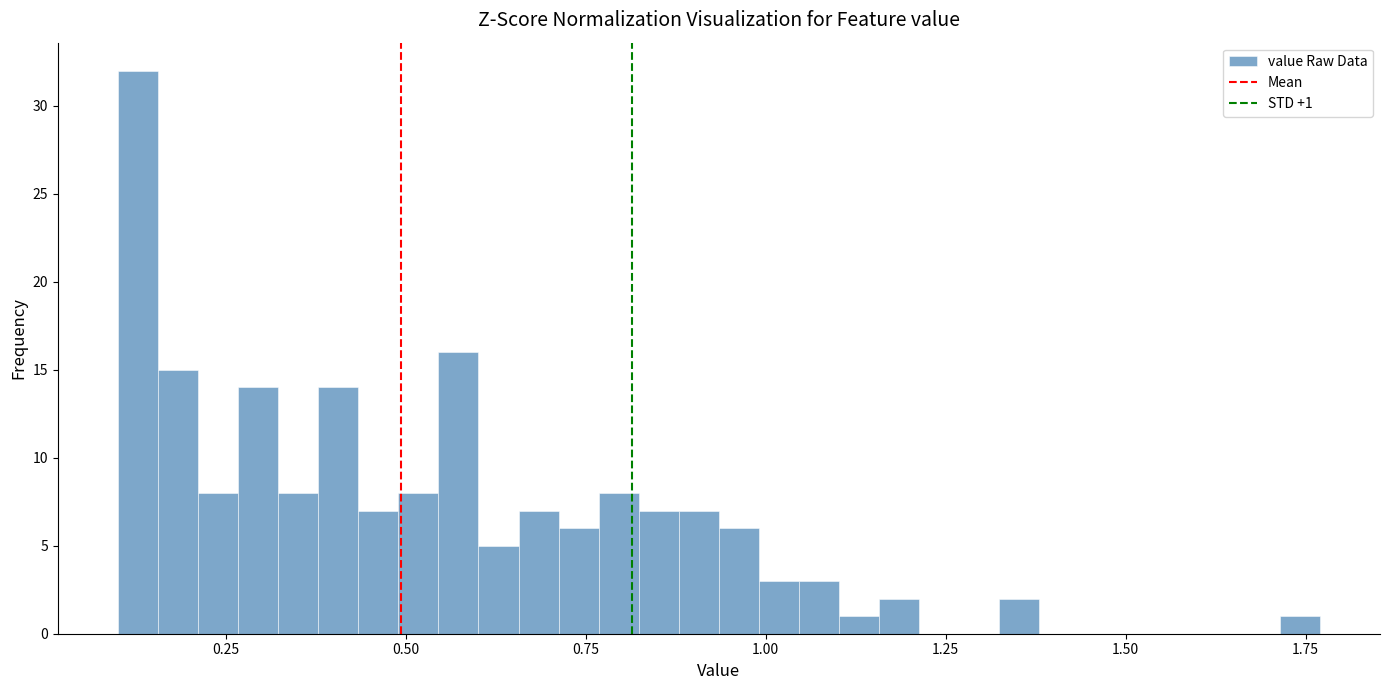

Read against the x-axis, roughly where is the centre of the tallest bar?

0.15